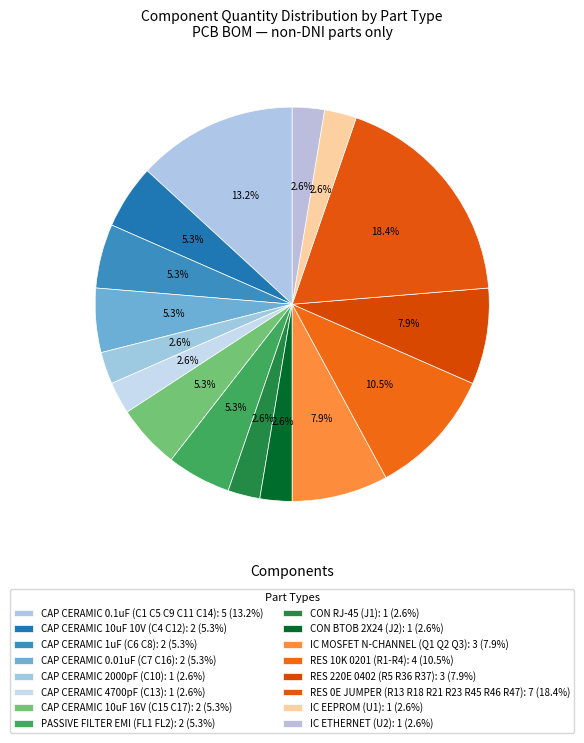

Count the number of slices in the pie.

16